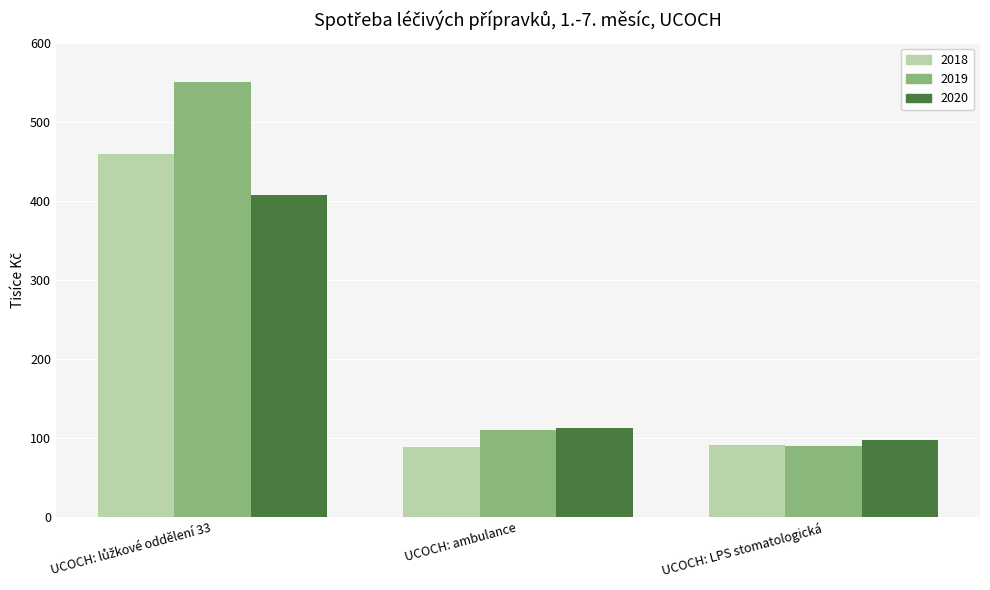

What is the difference between the maximum and second lowest values in the 2019 series?

440.1